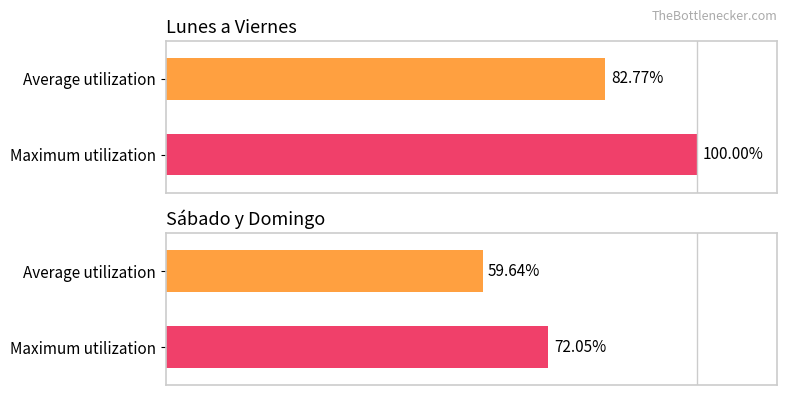

How many bars are there in each group?

2